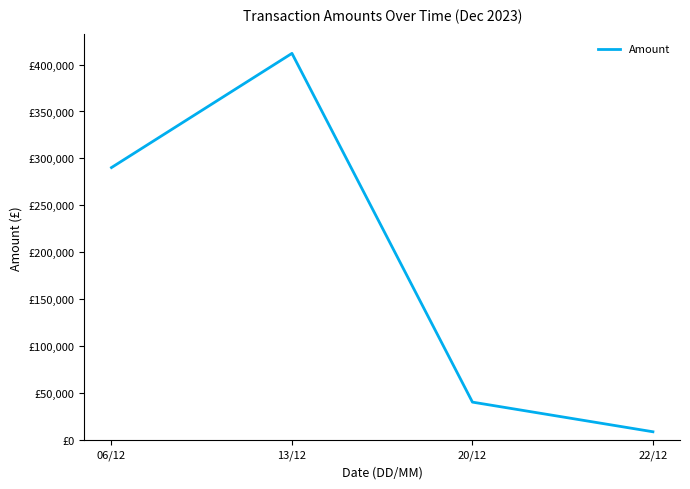

What is the difference between the values at 13/12 and 20/12?

371312.6